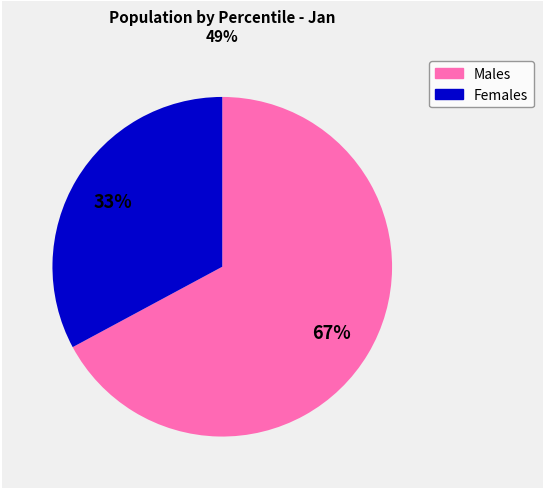

To the nearest percent, what is the difference between the largest and smallest slice percentages?

34%